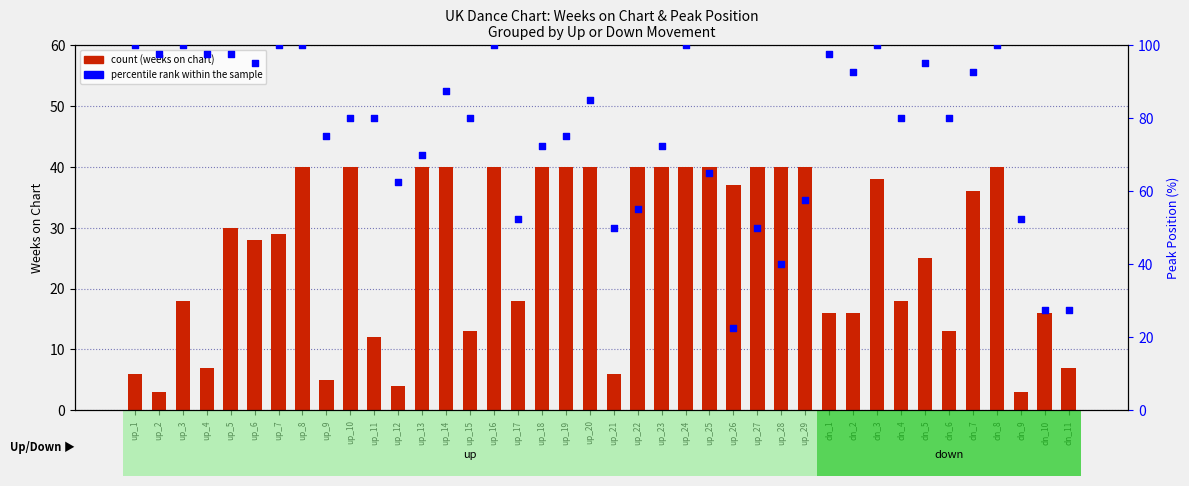

Which series reaches the minimum Y coordinate?

count